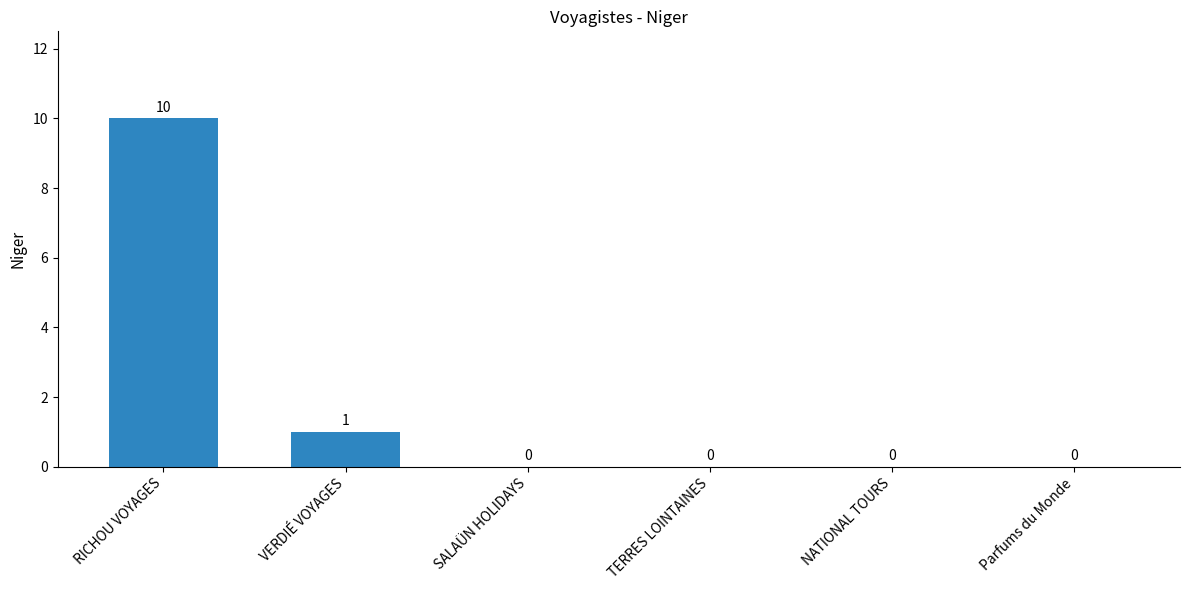

True or false: the data shows -6 at SALAÜN HOLIDAYS.

False